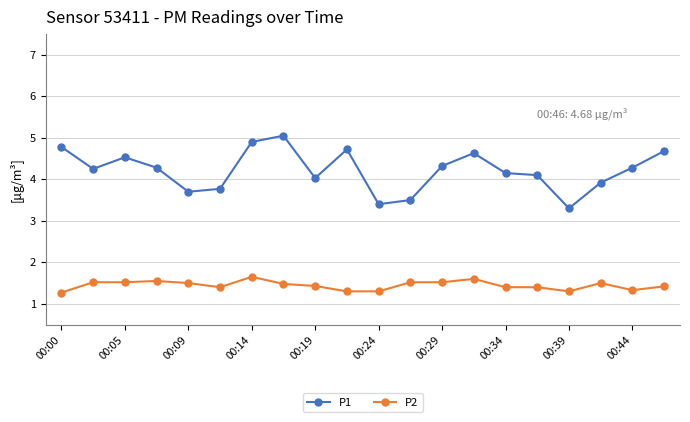

What is the lowest value of the P2 series?

1.3